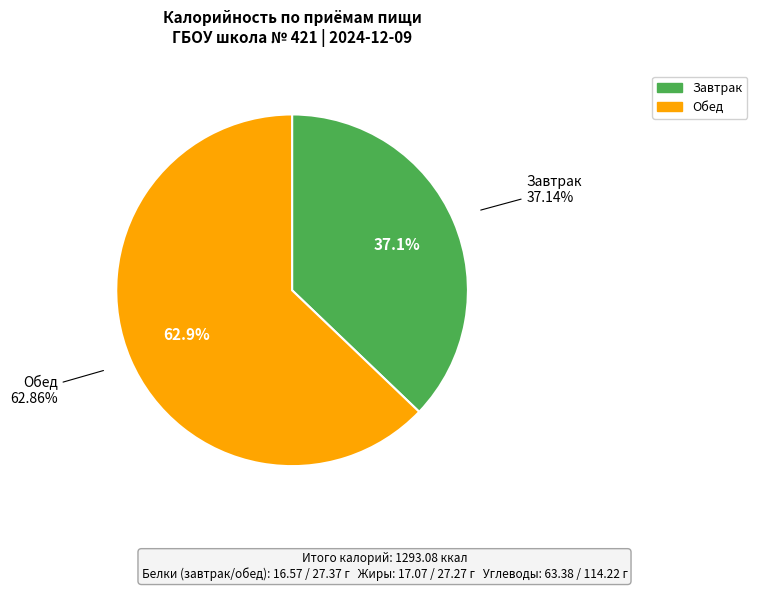

To the nearest percent, what percentage of the pie is Завтрак?

37%